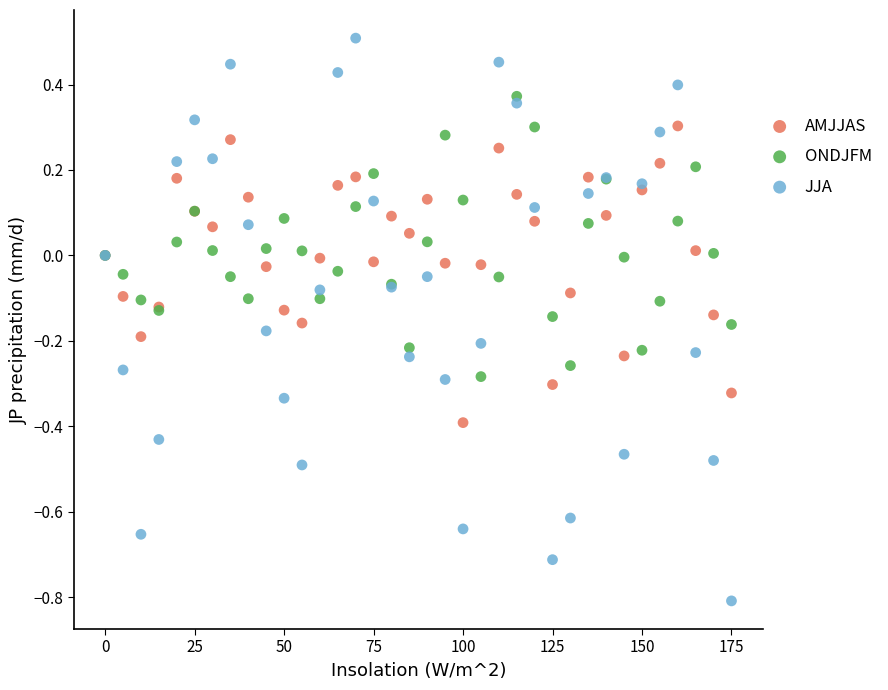

Which series contains the lowest Y value?

JJA